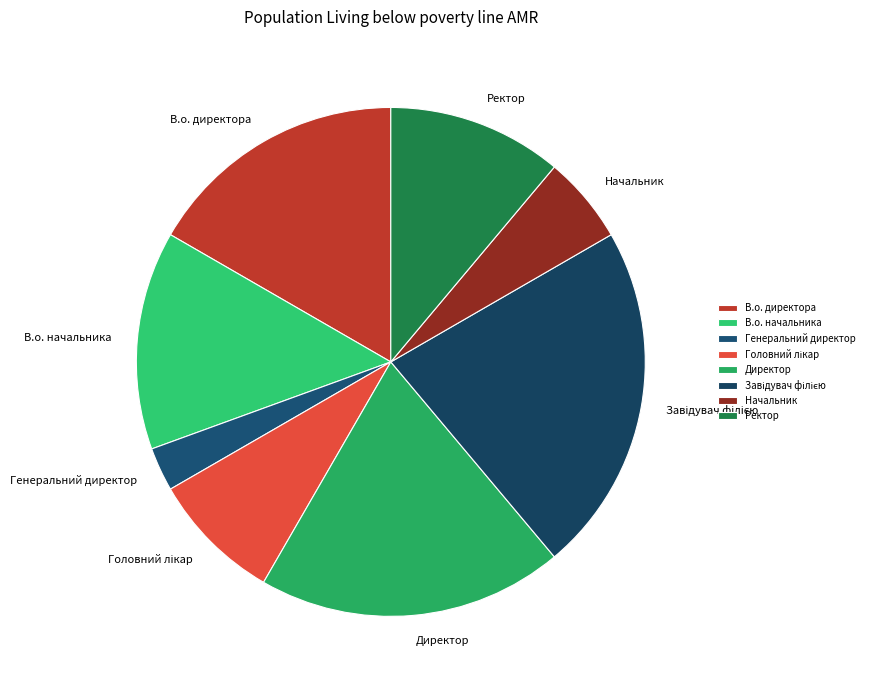

Which category has the smallest portion of the pie?

Генеральний директор